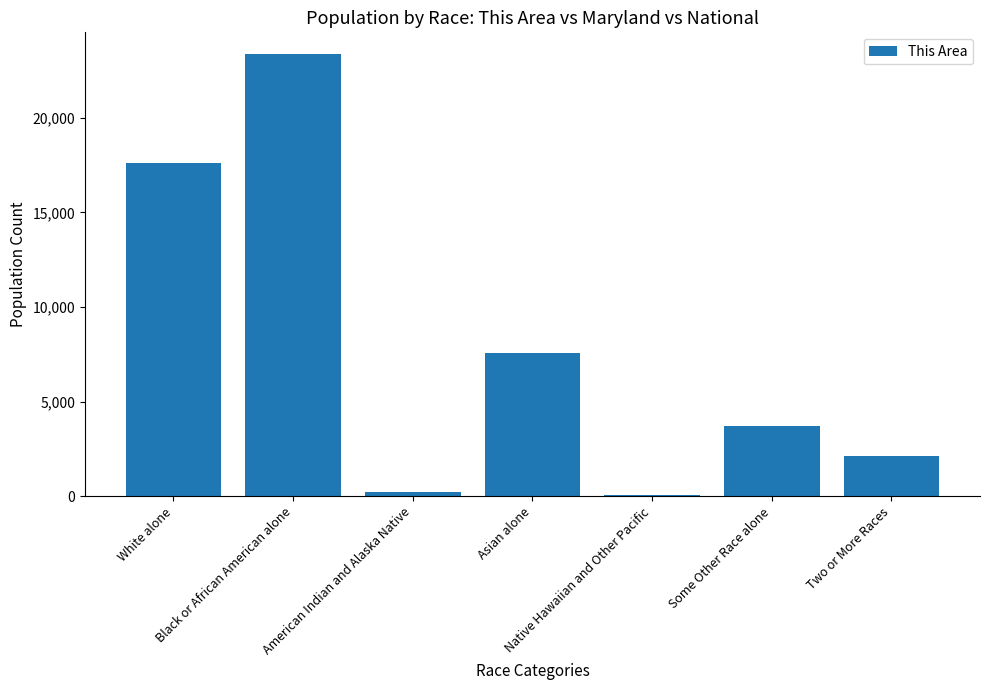

Reading left to right, extract all data points from this chart.

17596	23355	194	7580	35	3705	2147